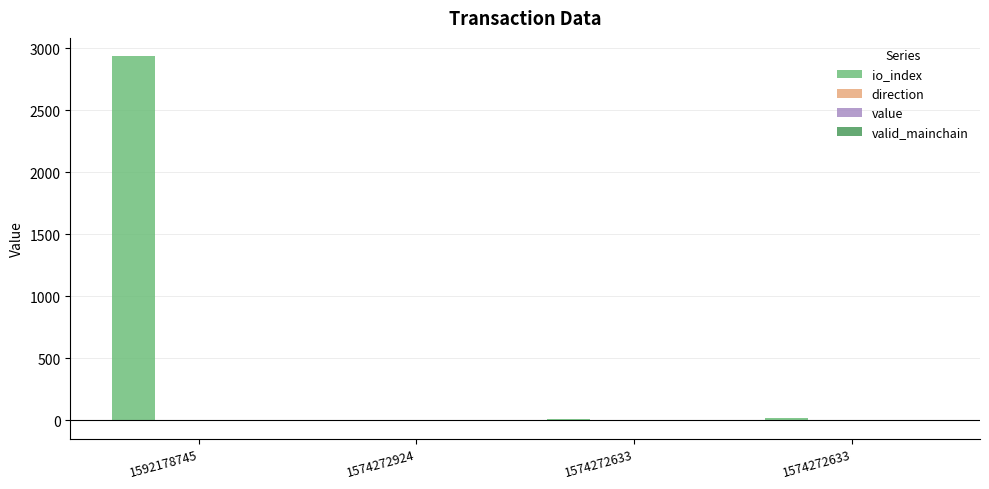

Reading right to left, what are all the values shown in this chart?

io_index: 20.0	14.0	4.0	2935.0
direction: 1.0	1.0	-1.0	-1.0
value: 0.0	0.0	0.0	0.0
valid_mainchain: 1.0	1.0	1.0	1.0